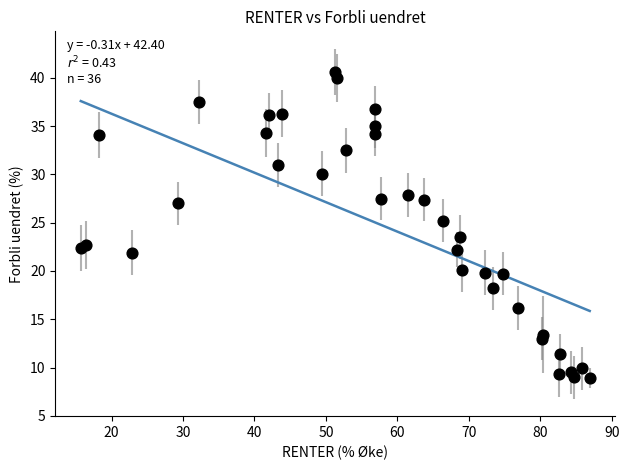

What Y value in the scatter plot is closest to 24?

23.5